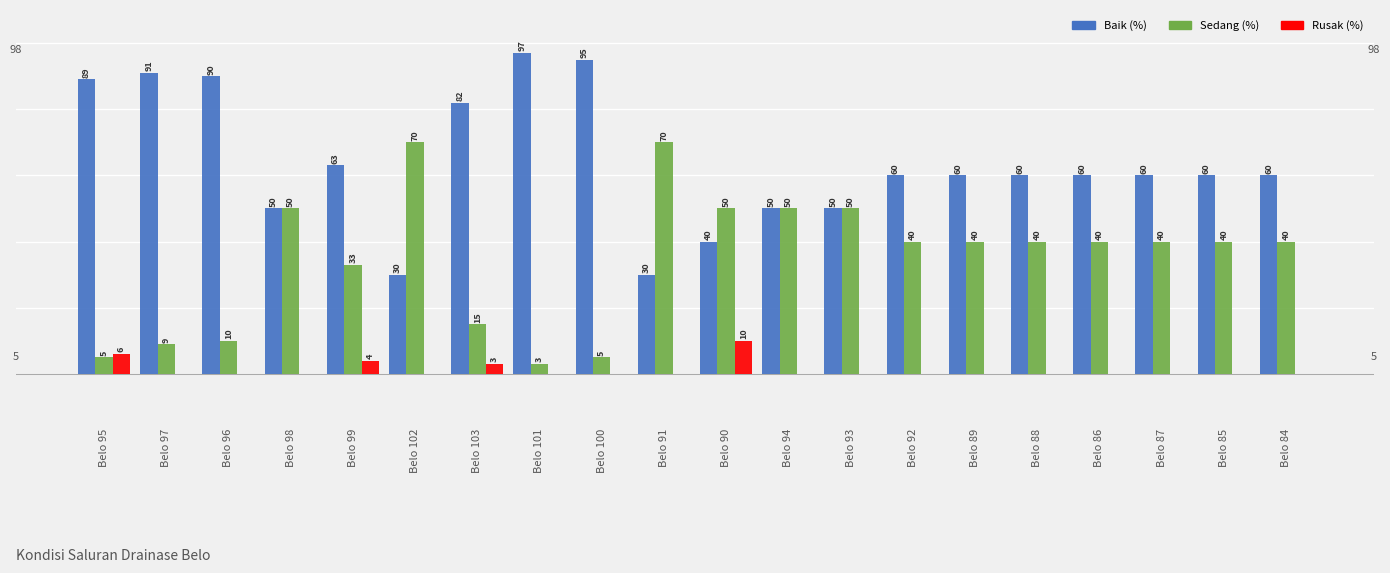

Is the value of Sedang (%) at Belo 93 greater than the value of Rusak (%) at Belo 85?

Yes